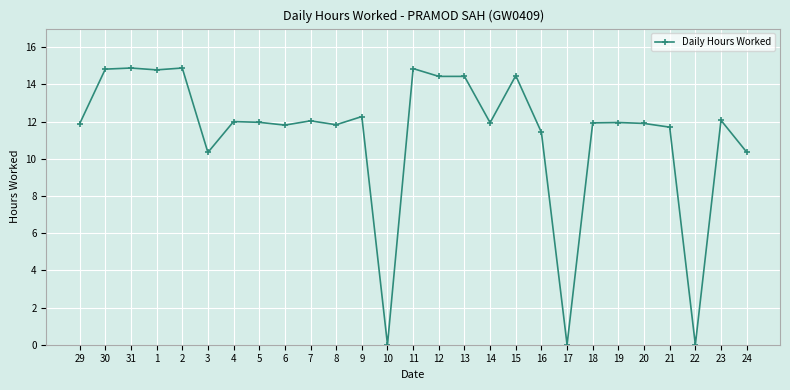

What is the difference between the values at 1 and 23?

2.7